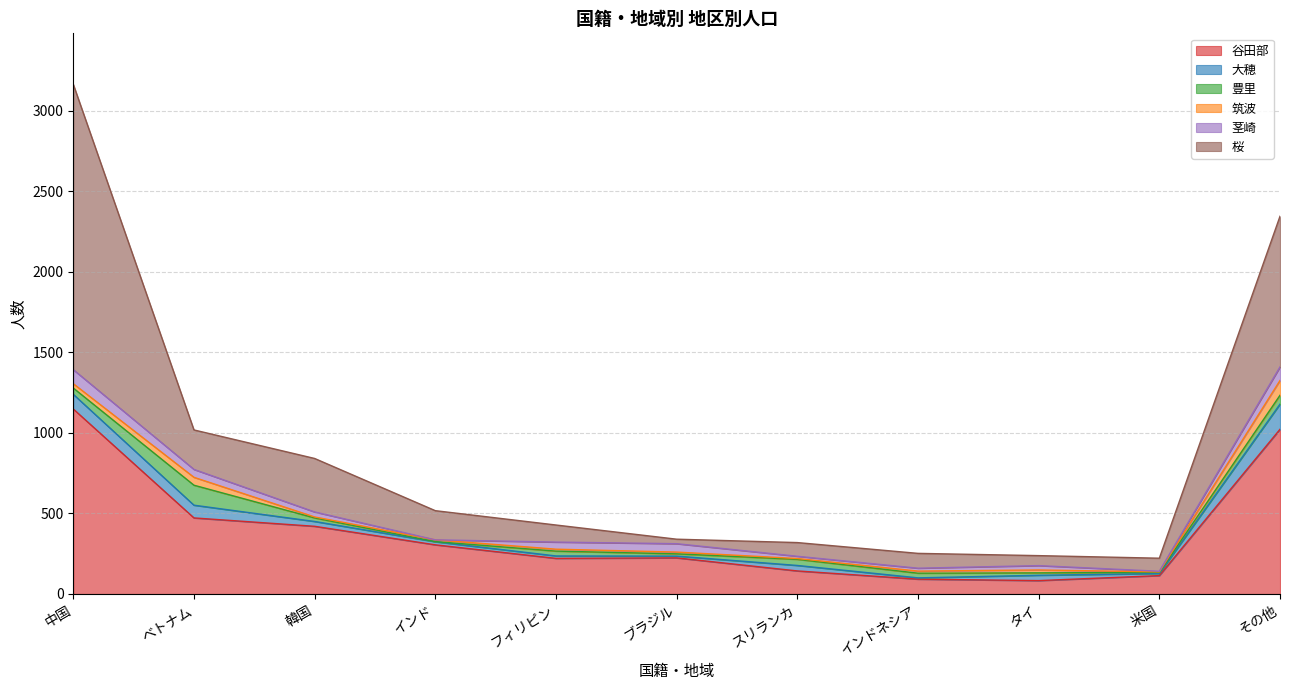

What is the average value of the 大穂 series?

44